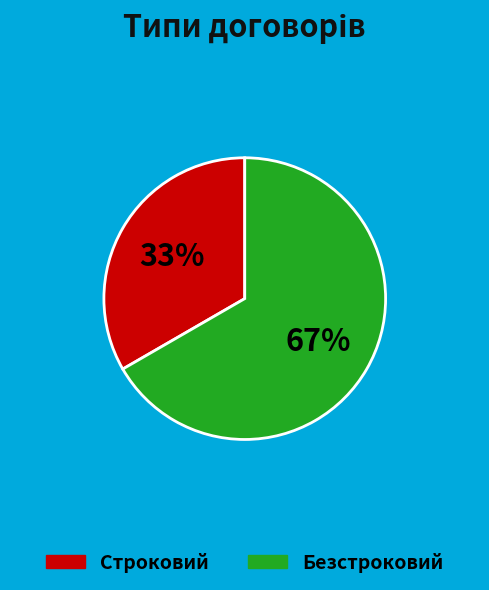

Rank the categories by value from highest to lowest.

Безстроковий, Строковий